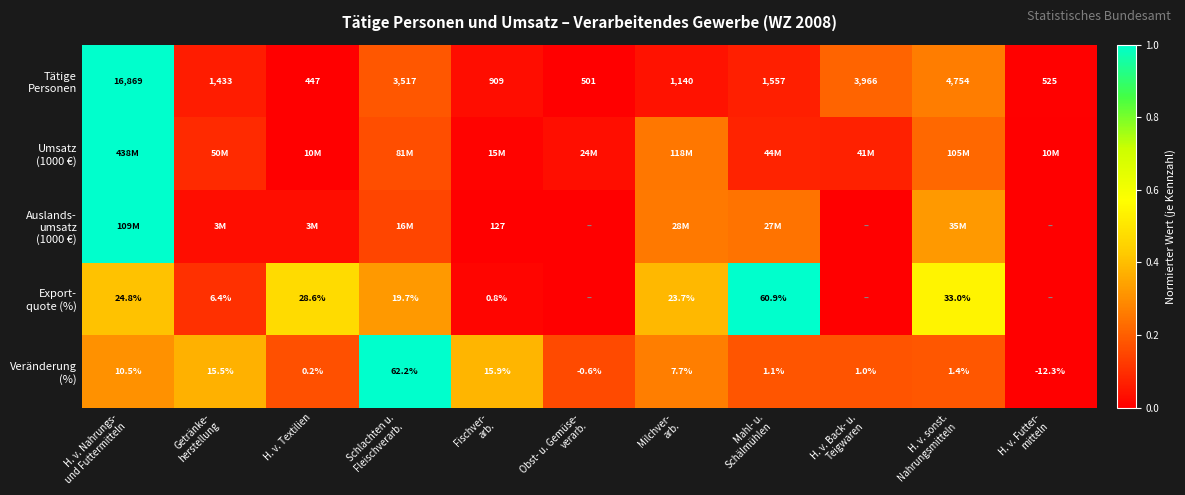

True or false: Tätige Personen has a value of 0.0 at H. v. Futter- mitteln.

True